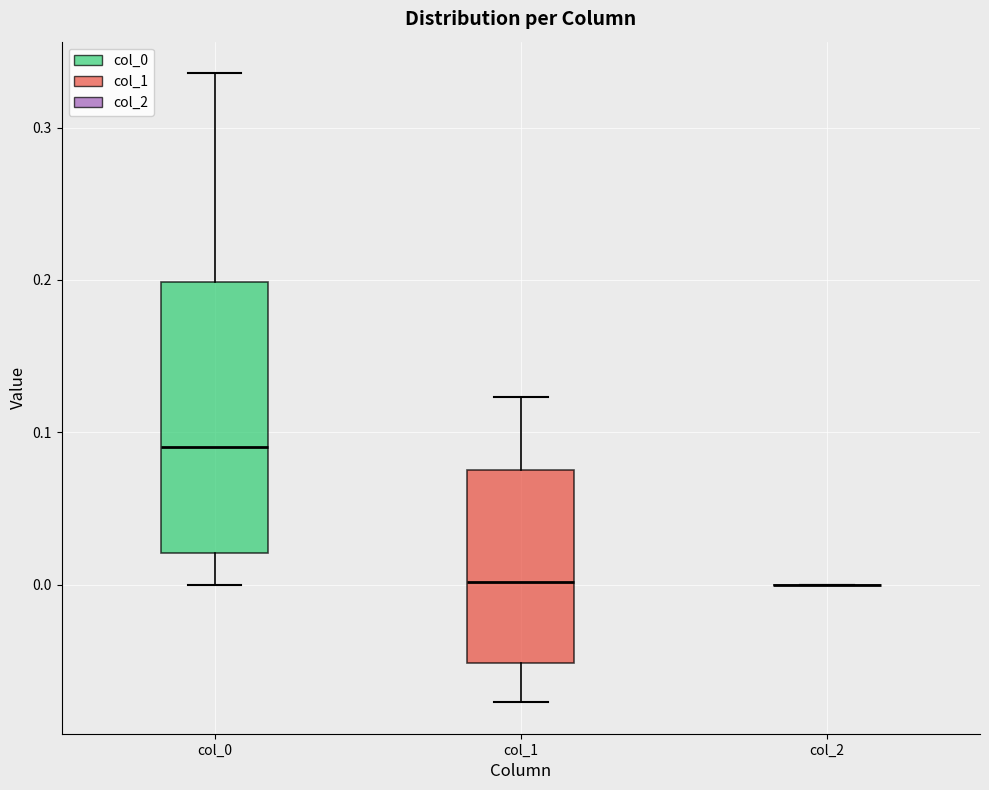

Reading left to right, read every box against the y-axis: the position of its median line, the range the box covers, and the ends of its whiskers. The values are not printed on the chart, so give them approximately, as read against the axis.

col_0: median 0.09, box 0.02 to 0.20, whiskers 0.00 to 0.34
col_1: median 0.00, box -0.05 to 0.07, whiskers -0.08 to 0.12
col_2: box collapsed to a line at 0.00, whiskers 0.00 to 0.00